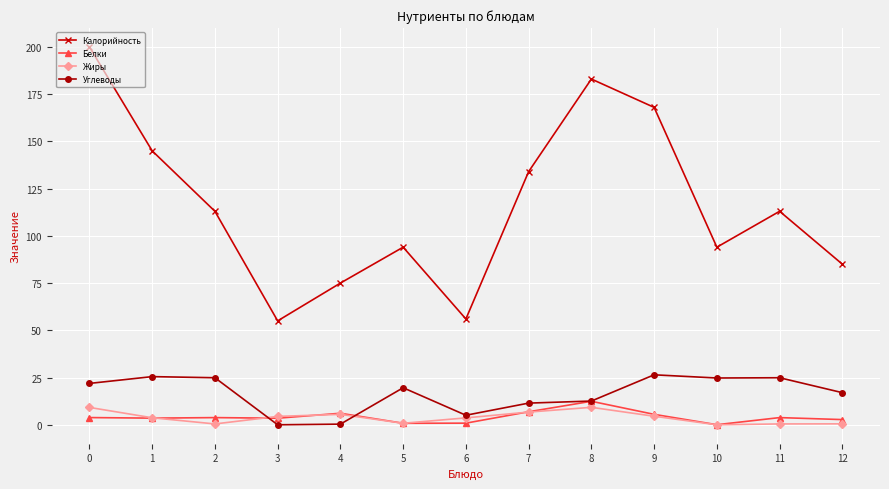

How many series are shown in this chart?

4